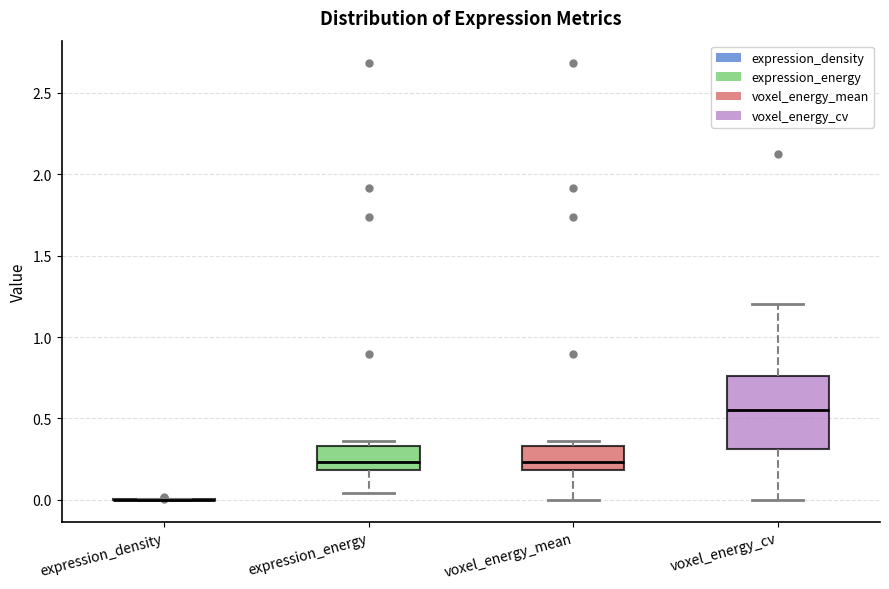

Reading left to right, read every box against the y-axis: the position of its median line, the range the box covers, and the ends of its whiskers. The values are not printed on the chart, so give them approximately, as read against the axis.

expression_density: box collapsed to a line at 0.00, whiskers 0.00 to 0.00
expression_energy: median 0.25, box 0.20 to 0.35, whiskers 0.05 to 0.35 (just above the box's upper edge)
voxel_energy_mean: median 0.25, box 0.20 to 0.35, whiskers 0.00 to 0.35 (just above the box's upper edge)
voxel_energy_cv: median 0.55, box 0.30 to 0.75, whiskers 0.00 to 1.20